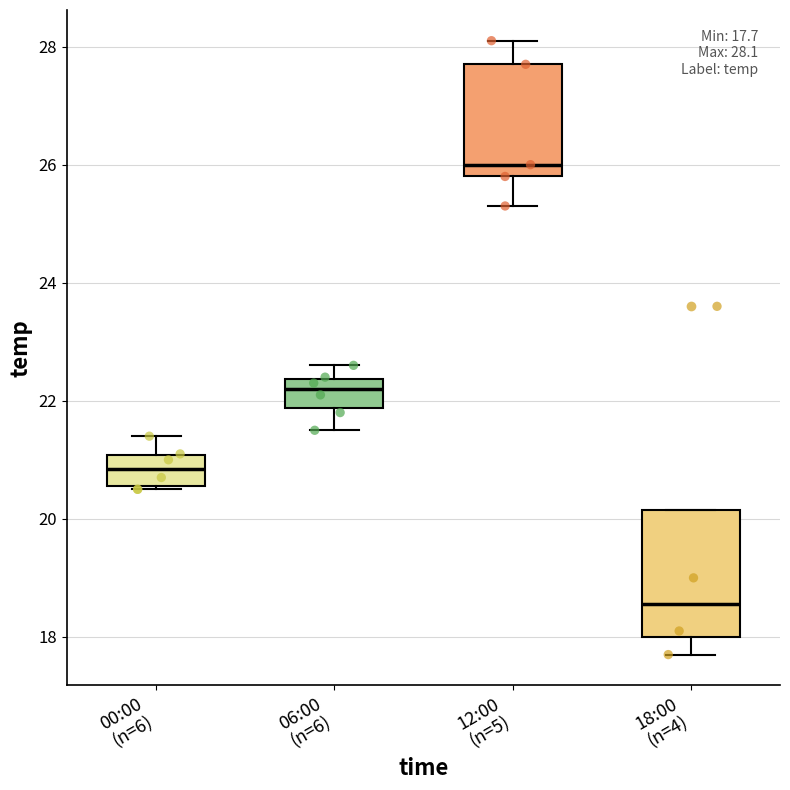

Which box's median line is the lowest?

18:00 (n=4)